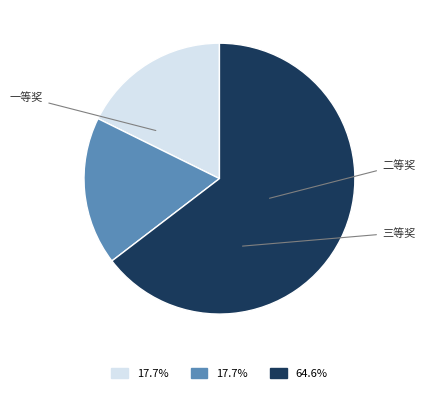

Does any single category account for the majority?

Yes